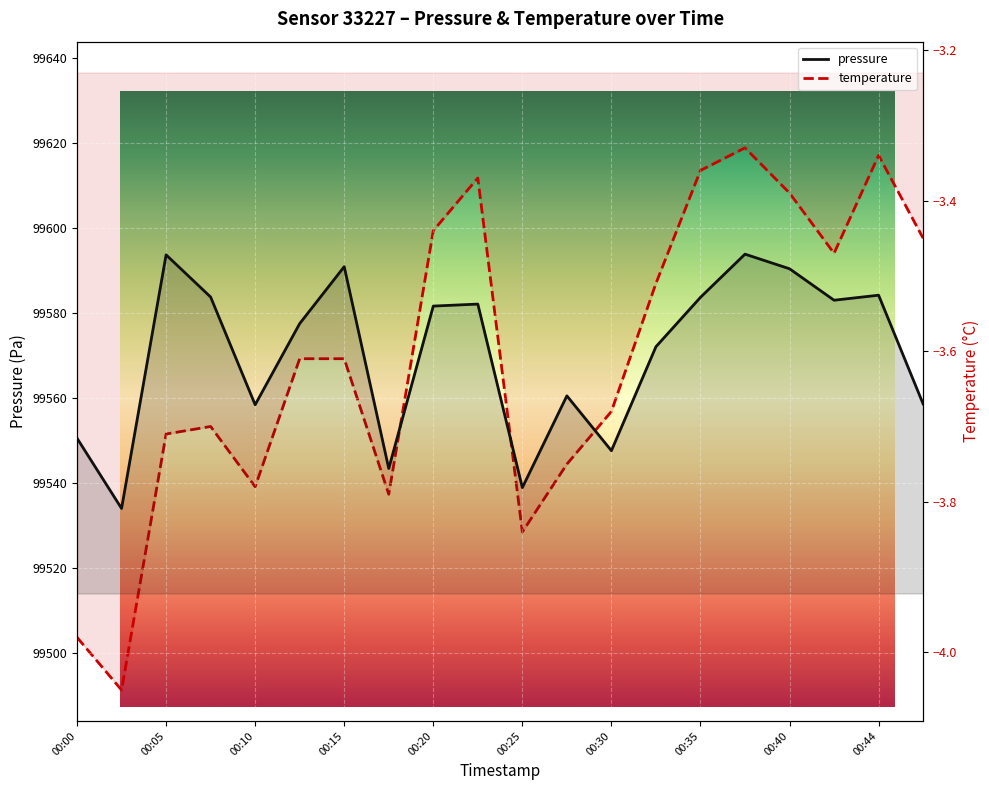

What is the smallest value displayed?

-4.0